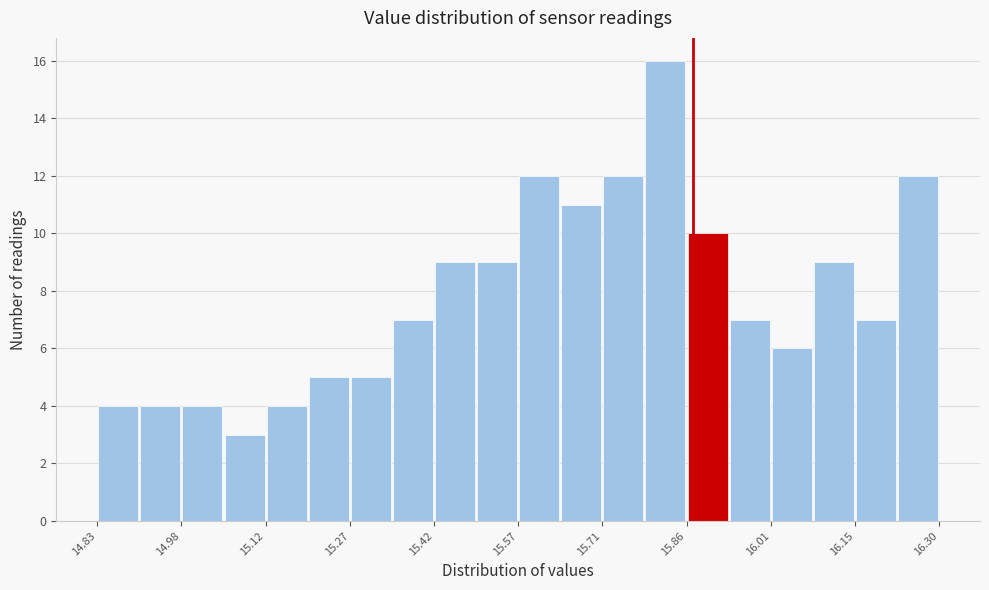

Around what value on the x-axis is the tallest bar? Give the approximate position of its centre, as read against the axis.

15.82